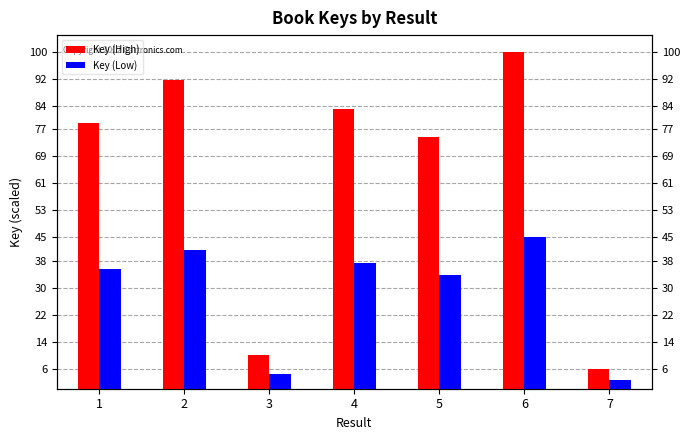

At which category does the chart reach its peak across all series?

6